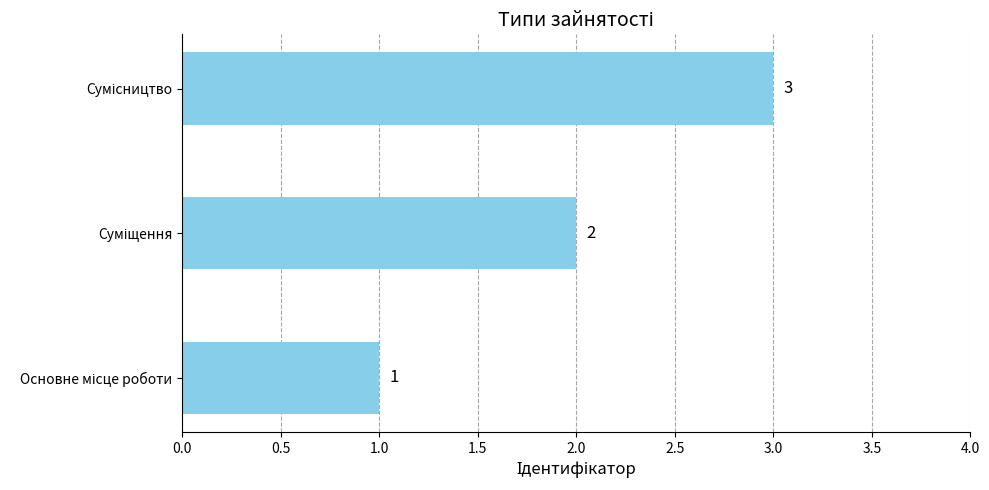

Count the values in the range 1 to 3.

3